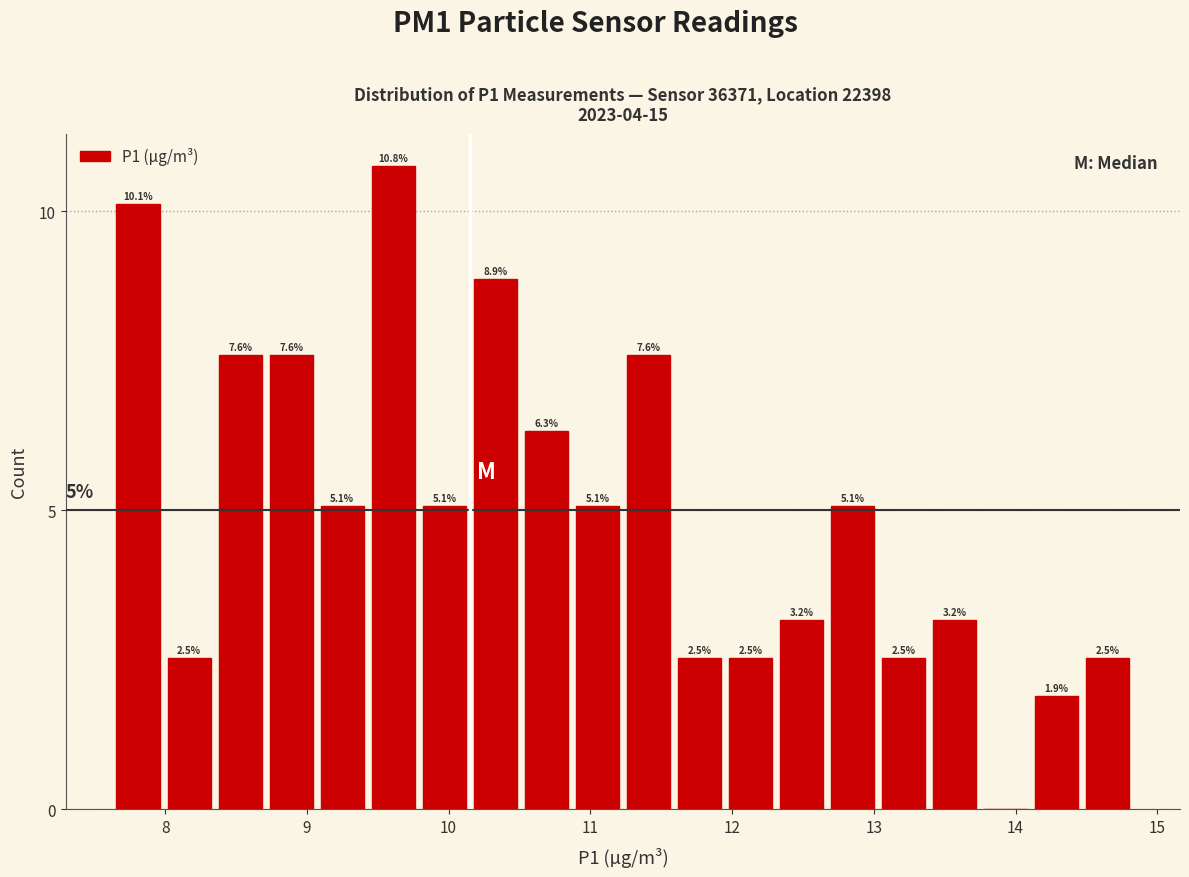

Around what value on the x-axis is the tallest bar? Give the approximate position of its centre, as read against the axis.

9.6